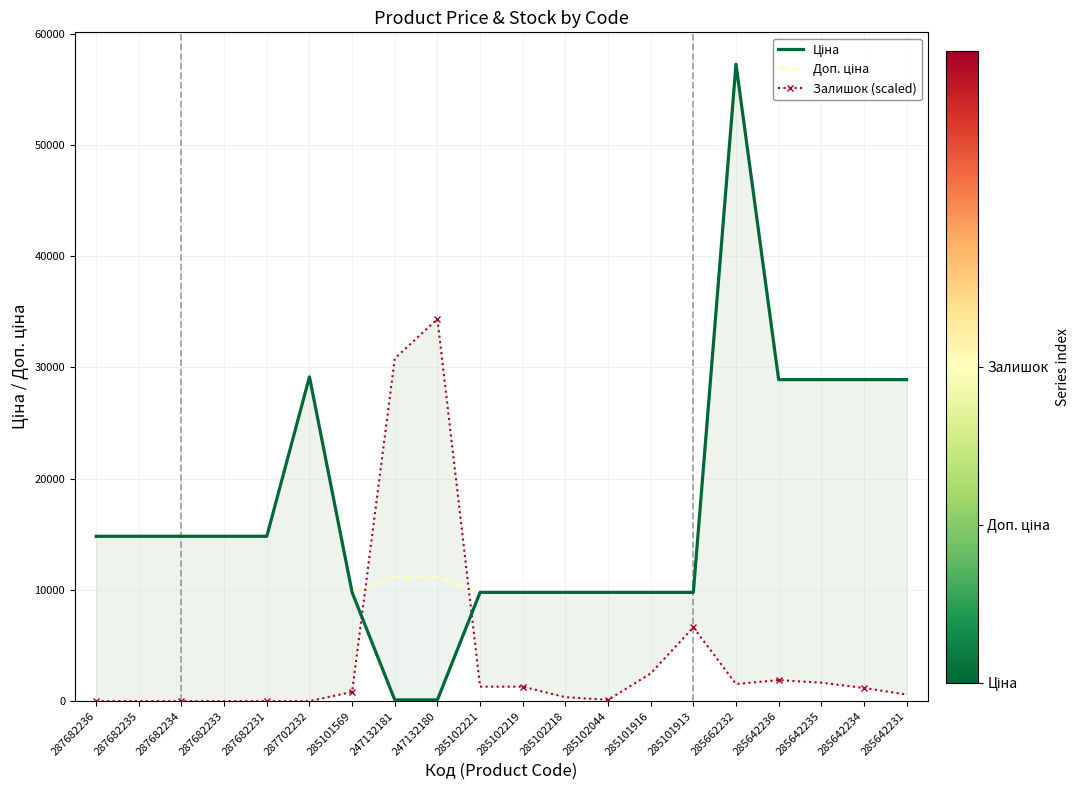

True or false: Доп. ціна and Ціна cross at least once.

False